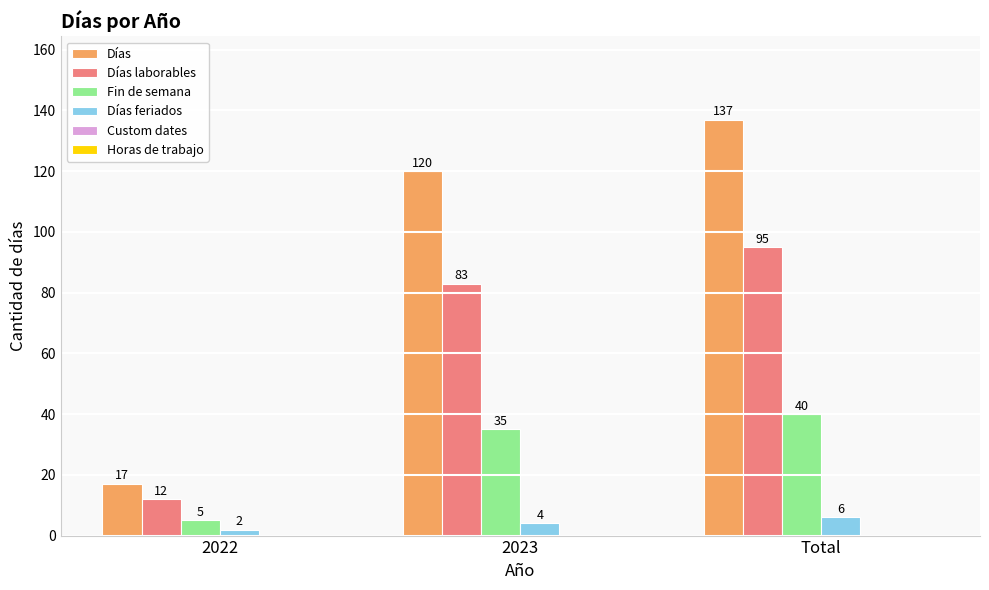

Reading right to left, transcribe all the data shown in this chart.

Días: 137	120	17
Días laborables: 95	83	12
Fin de semana: 40	35	5
Días feriados: 6	4	2